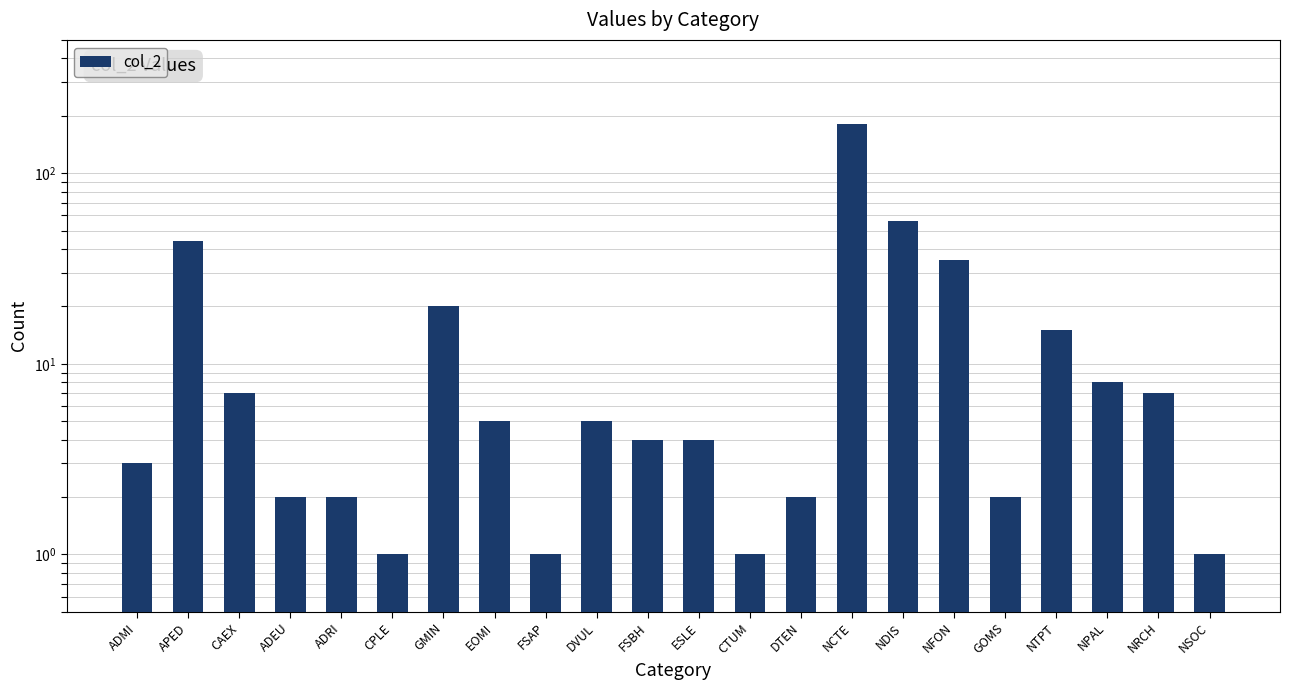

How many values exceed 5?

9